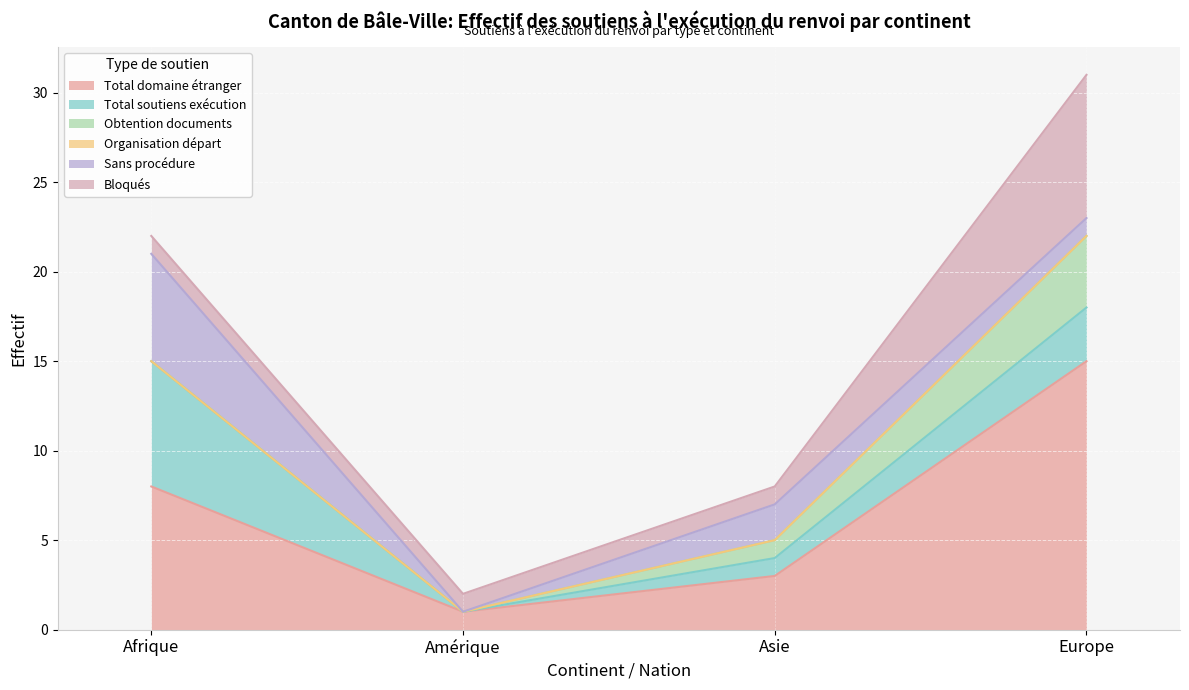

Is it true that Bloqués equals 3 at Europe?

False